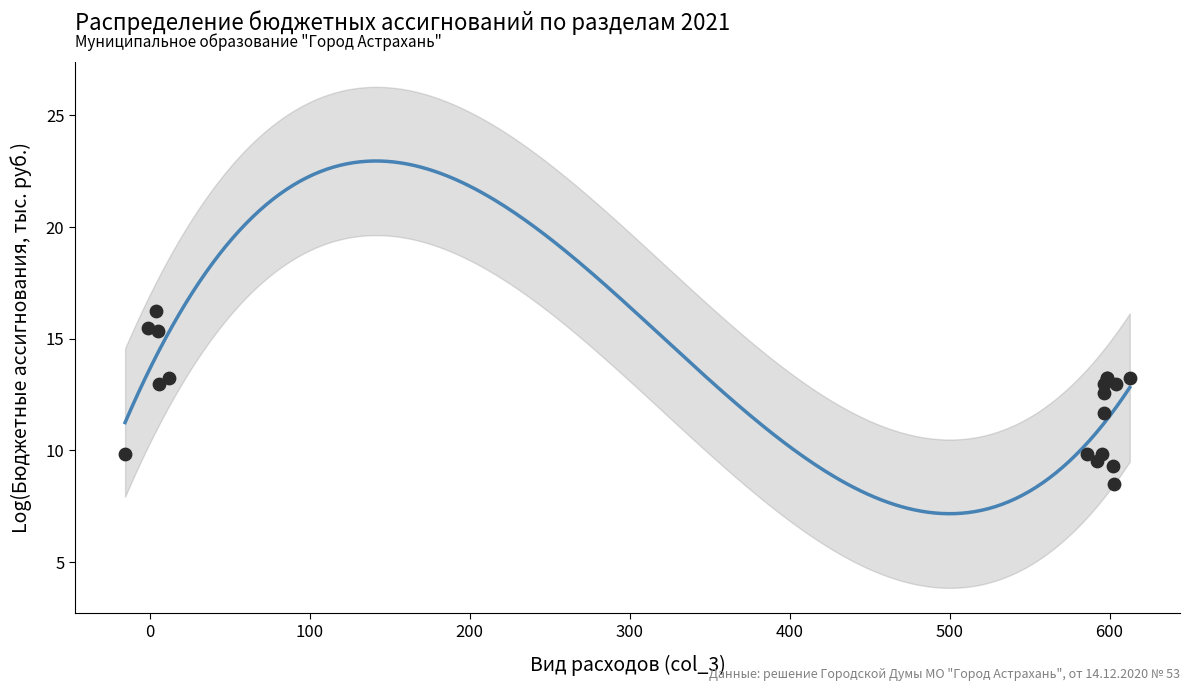

What Y value in the scatter plot is closest to 12?

11.7